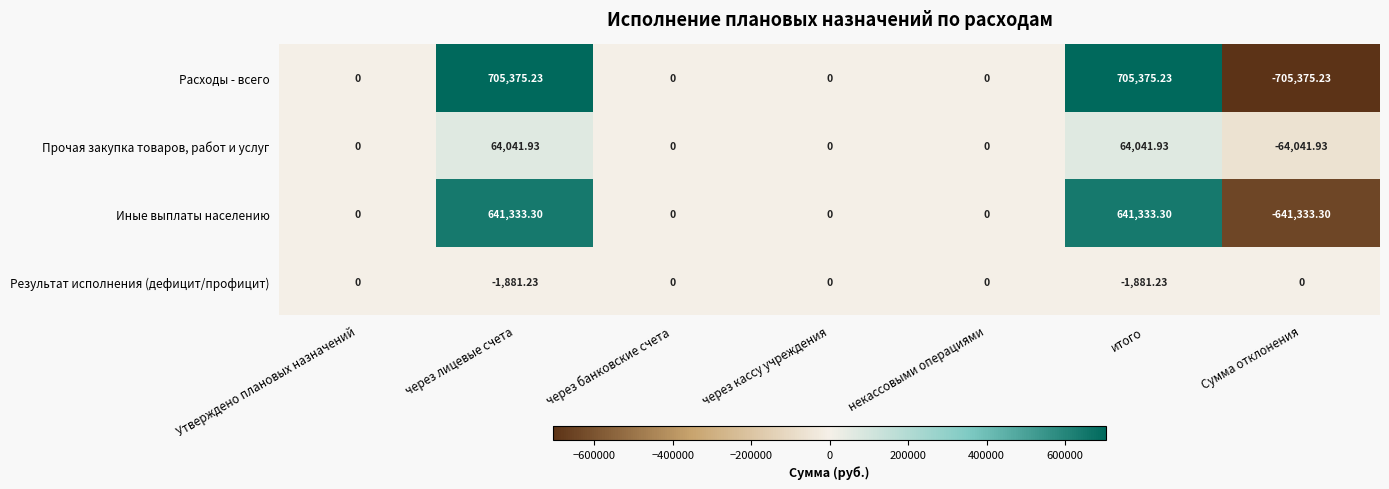

At how many categories does at least one series exceed 588849?

2